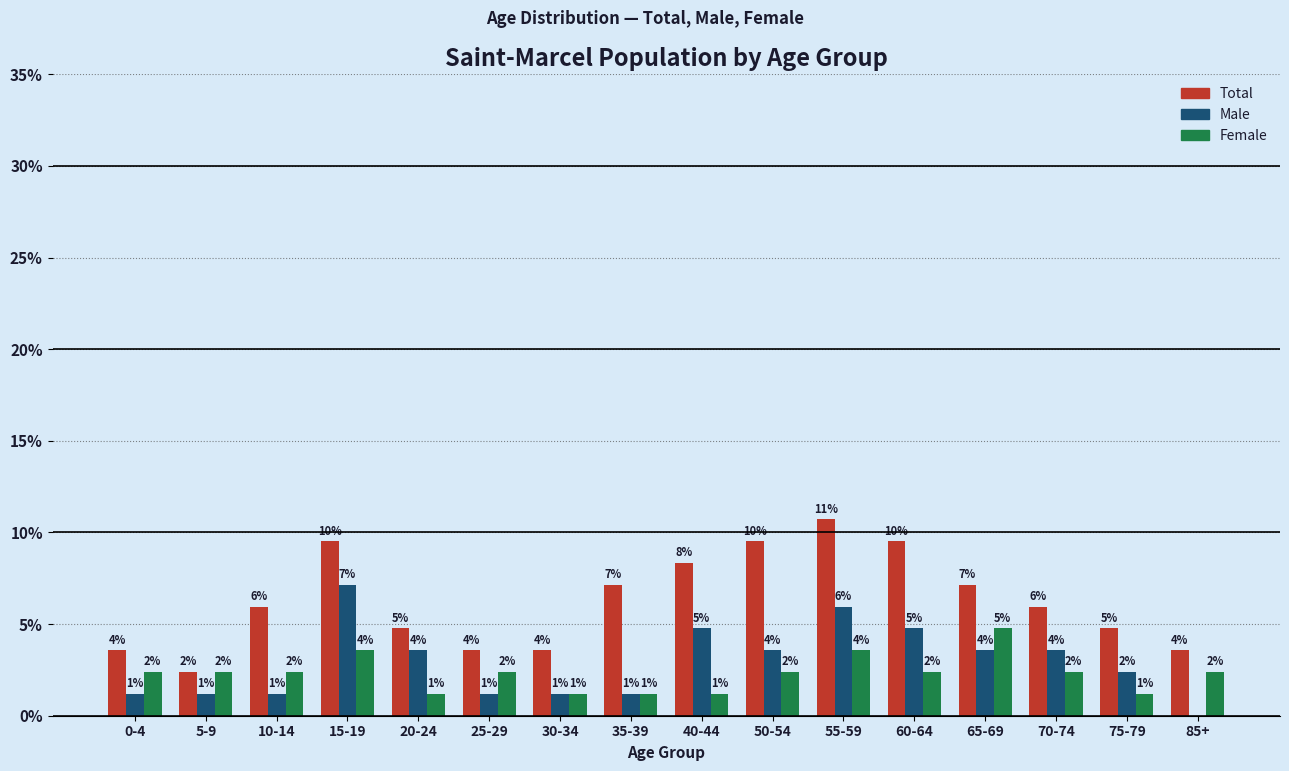

How many groups of bars are there?

16